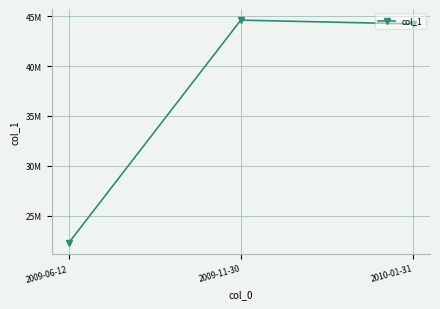

What position from the right is 2009-11-30?

2